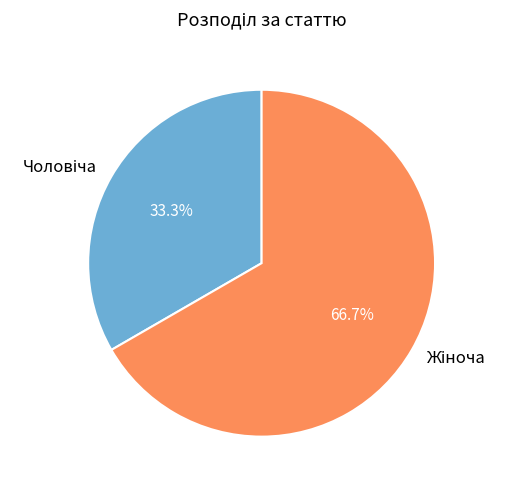

How many segments does this pie chart have?

2